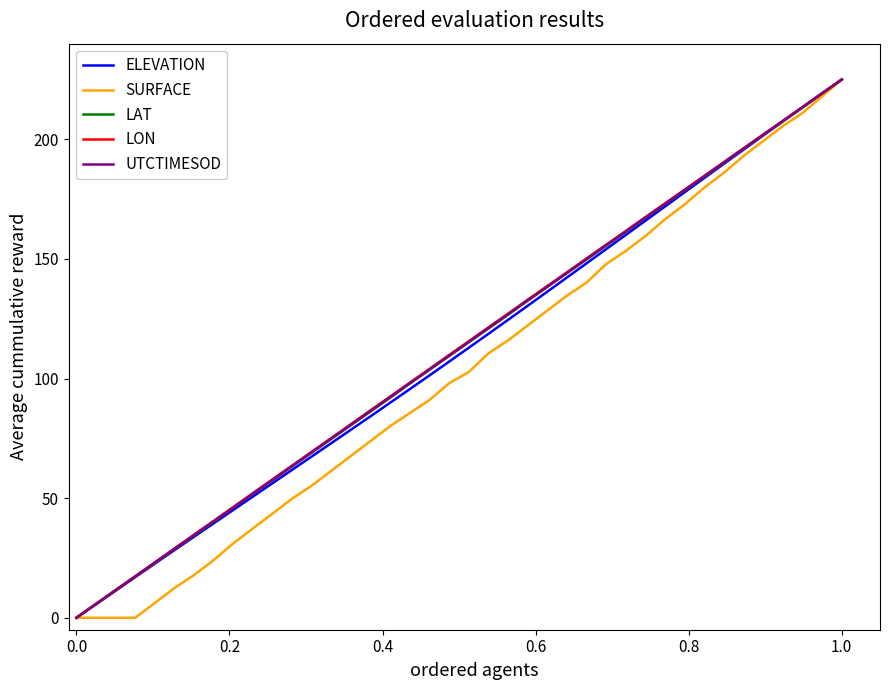

What is the highest value of the ELEVATION series?

225.0